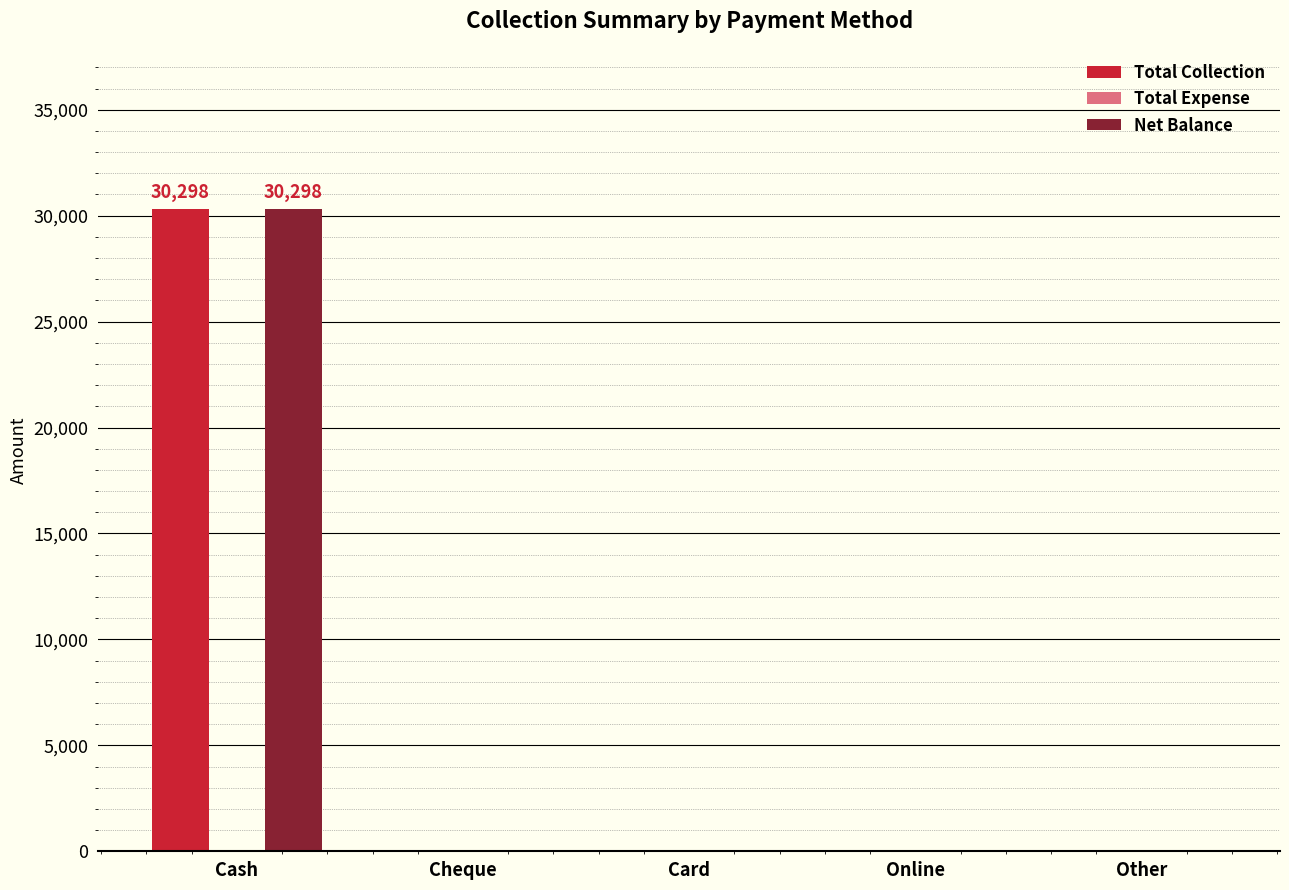

How many groups of bars are there?

5